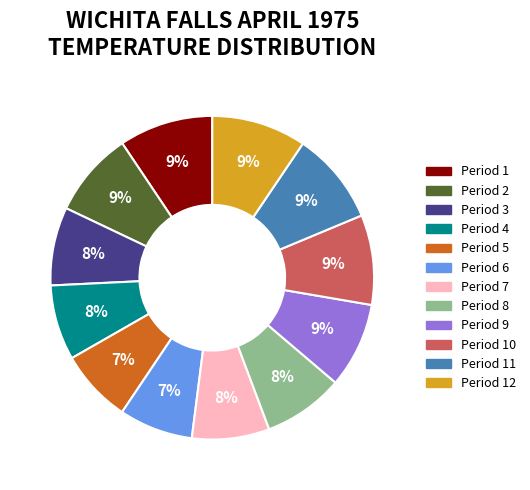

To the nearest percent, what is the average slice percentage?

8%